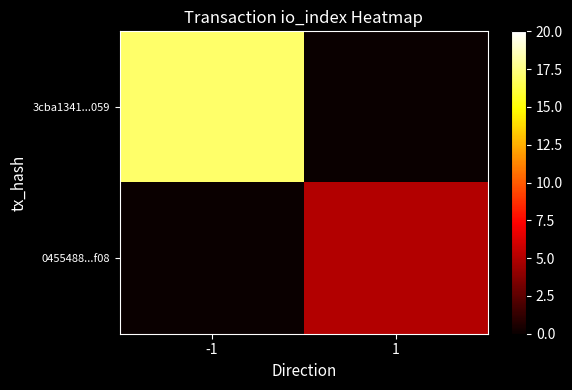

Reading left to right, transcribe all the data shown in this chart.

3cba1341...059: -1=17	1=0
0455488...f08: -1=0	1=5